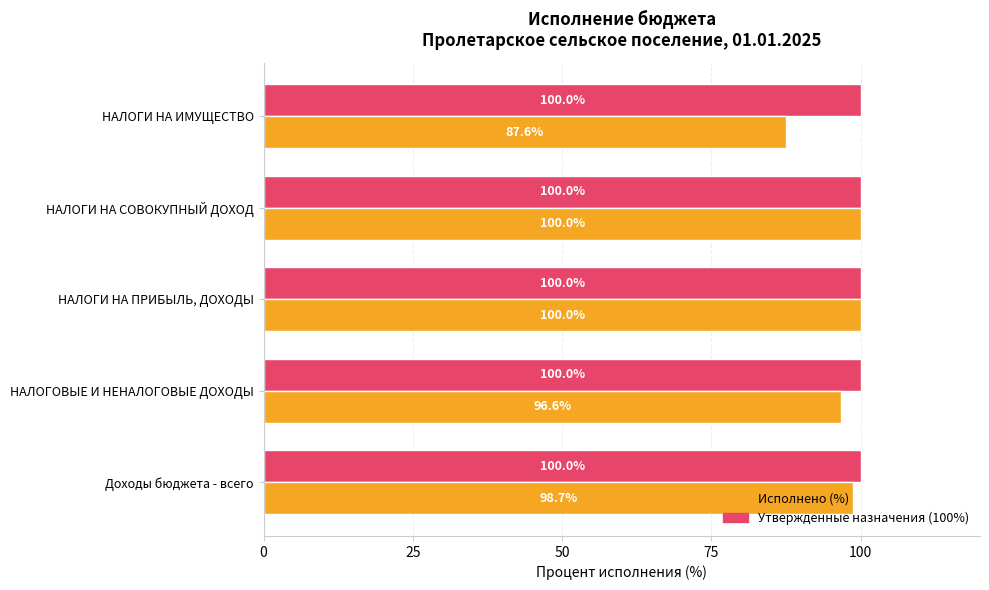

What is the sum of all Исполнено (%) values?

482.9